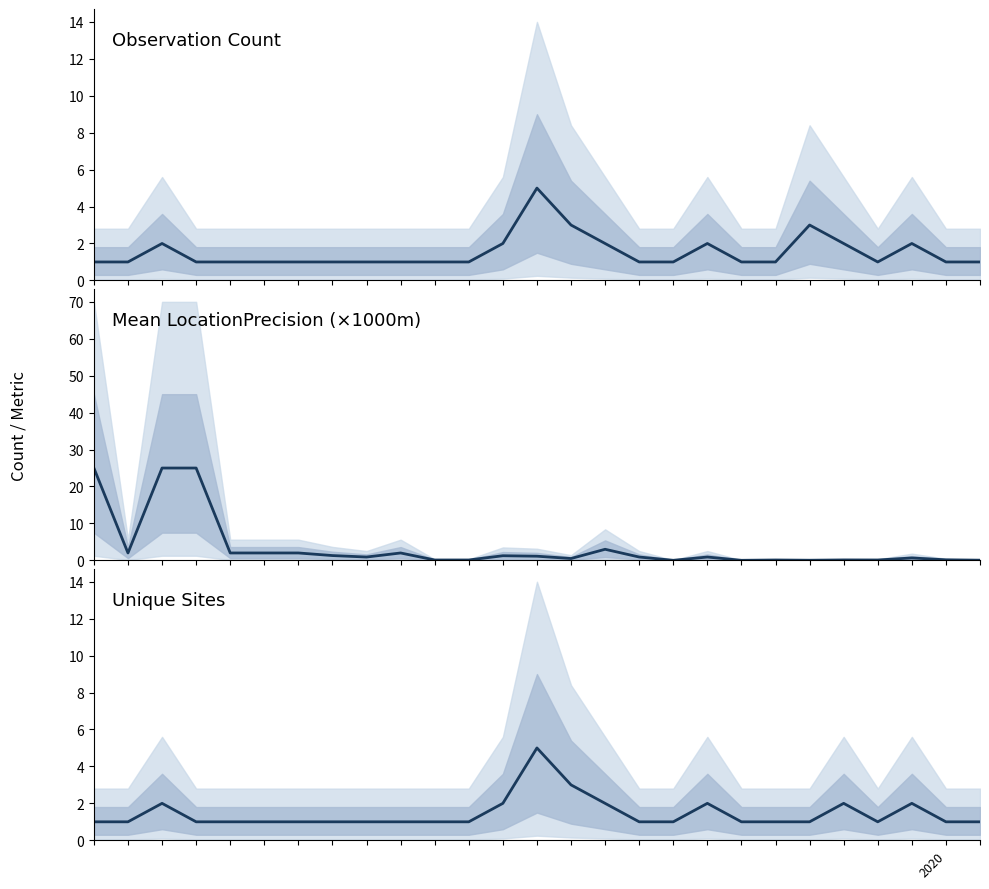

Where do Unique Sites and Mean LocationPrecision (km) first cross each other?

7 and 8